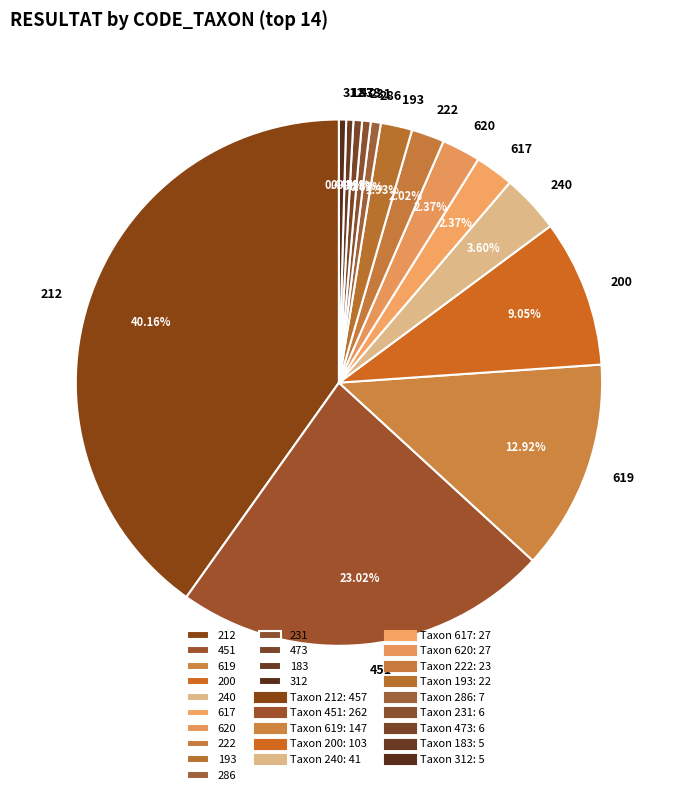

Is there a majority slice in this chart?

No